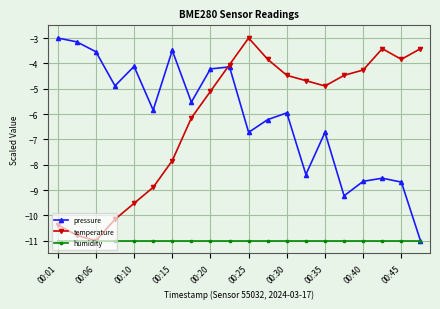

What is the value of the temperature point at the 11th from the left?

-3.0